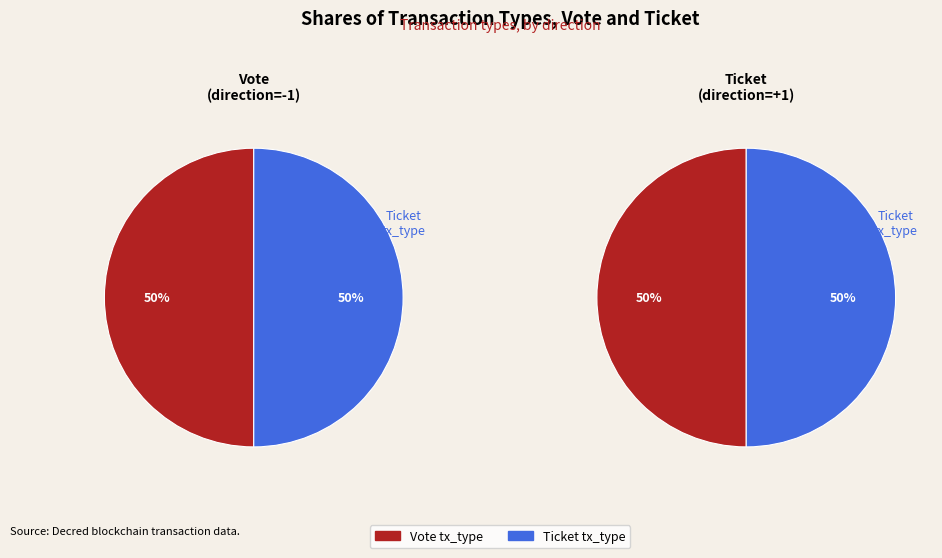

To the nearest percent, what is the combined percentage of Ticket (io_index=0) and Vote (io_index=1)?

100%